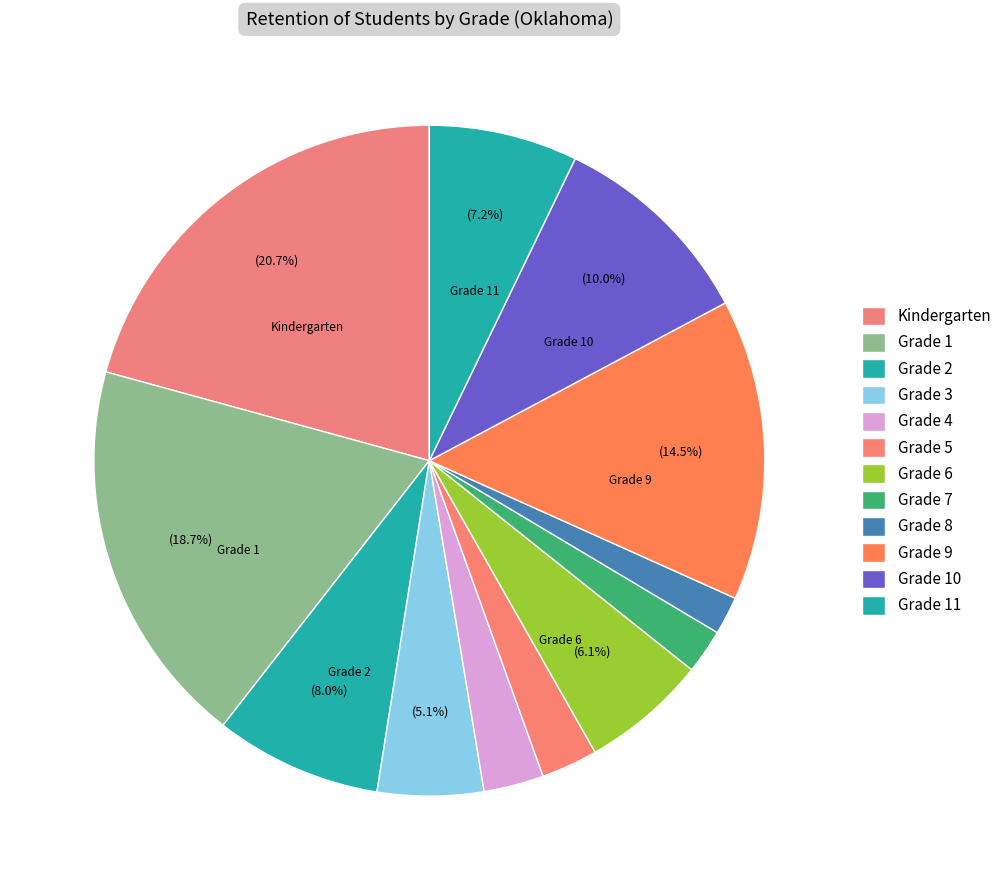

How many slices are in this pie chart?

12